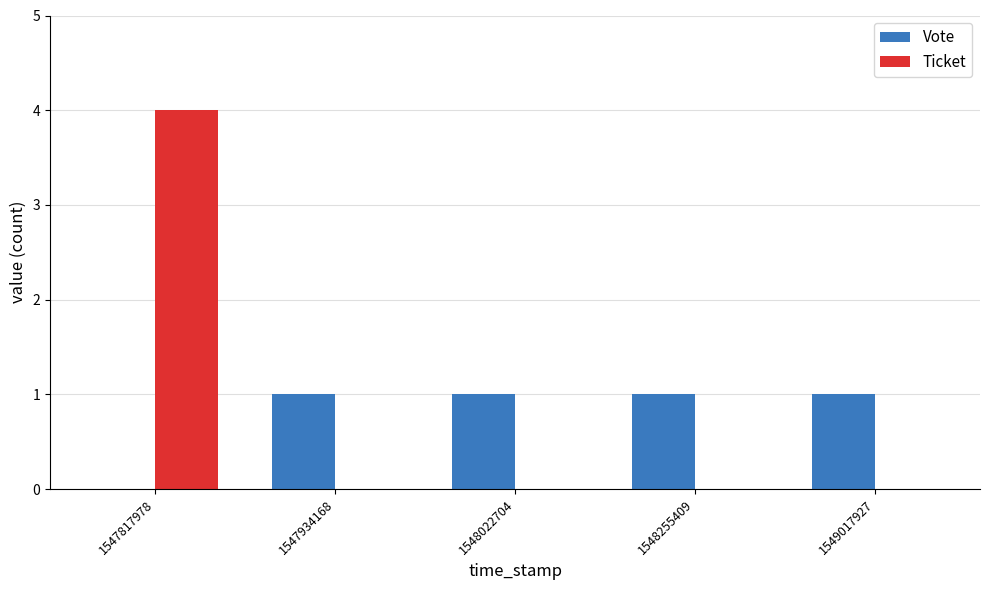

What is the total value across all series at 1547817978?

4